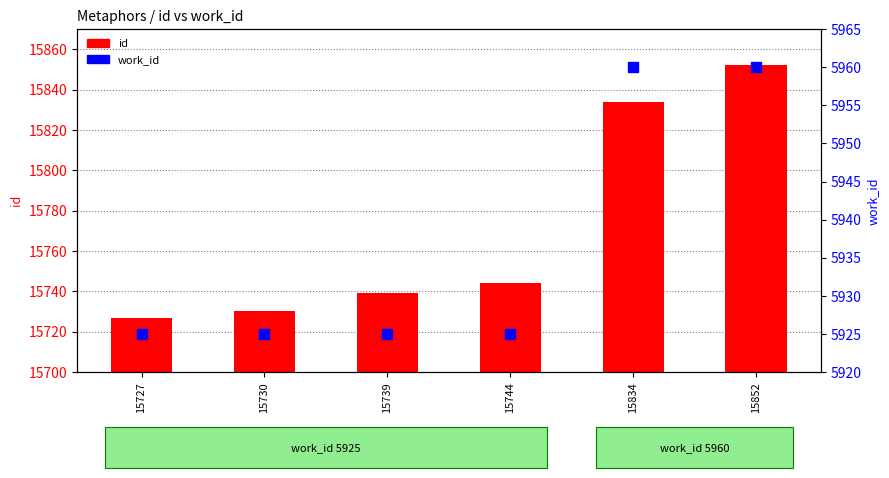

At how many categories does at least one series exceed 12930?

6